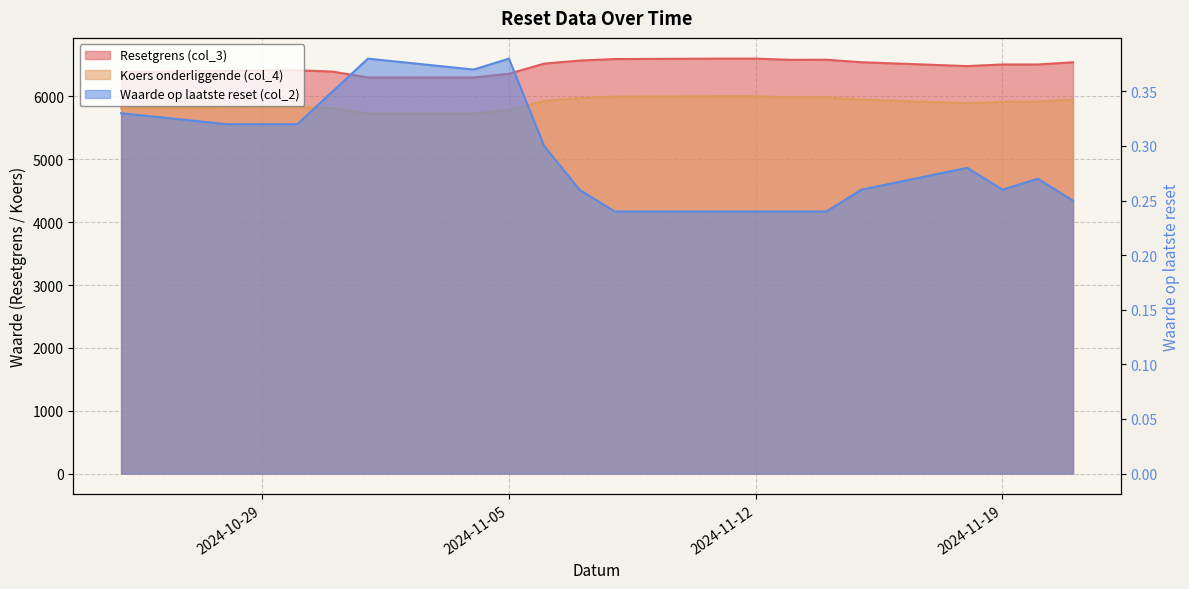

What is the difference between the second highest and second lowest values in the Resetgrens (col_3) series?

299.8